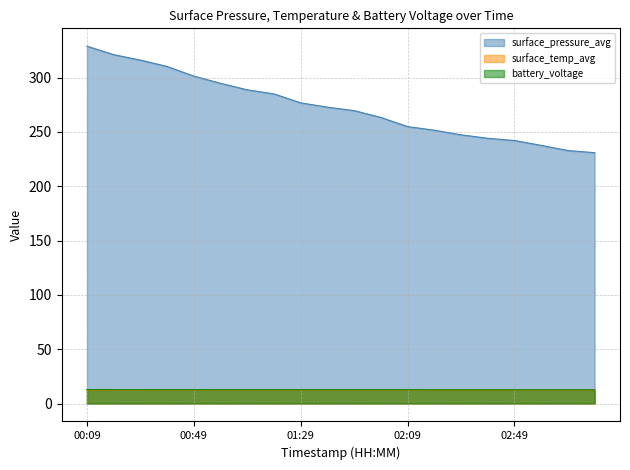

At how many categories does at least one series exceed 147?

20